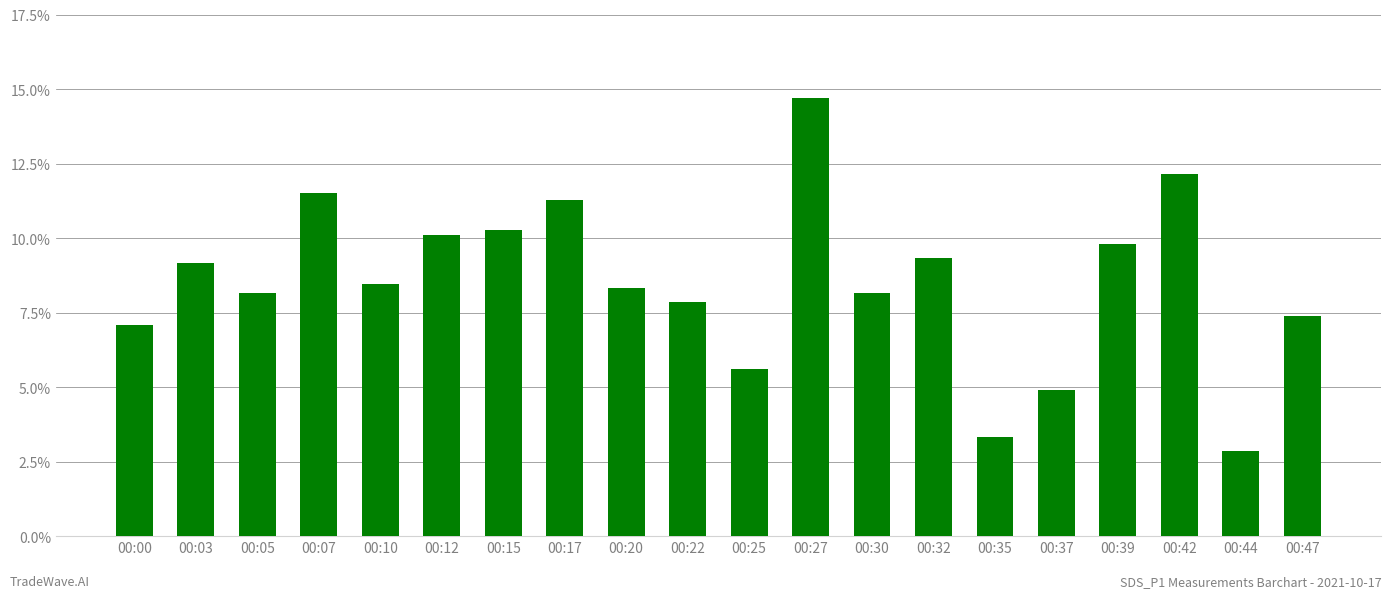

Does the chart contain any negative values?

No